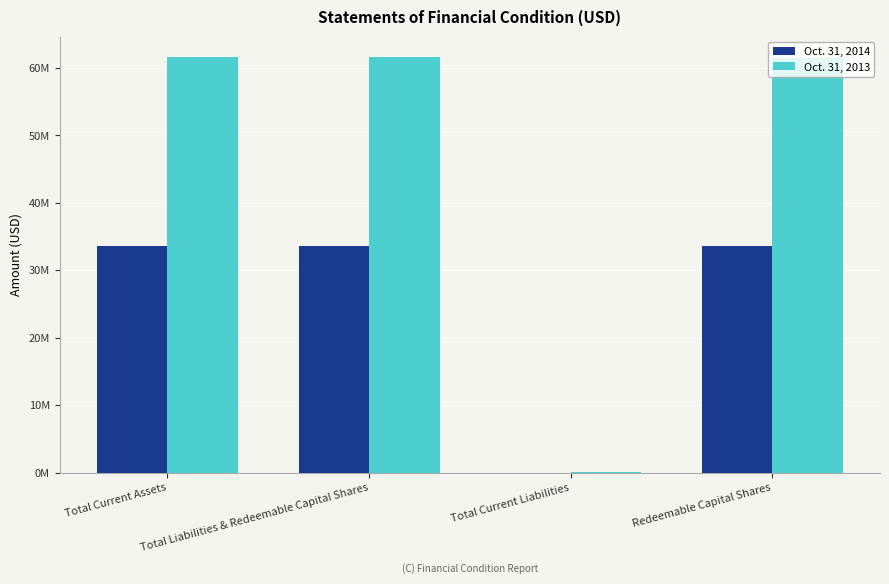

Which label corresponds to the largest value in the chart?

Total Current Assets